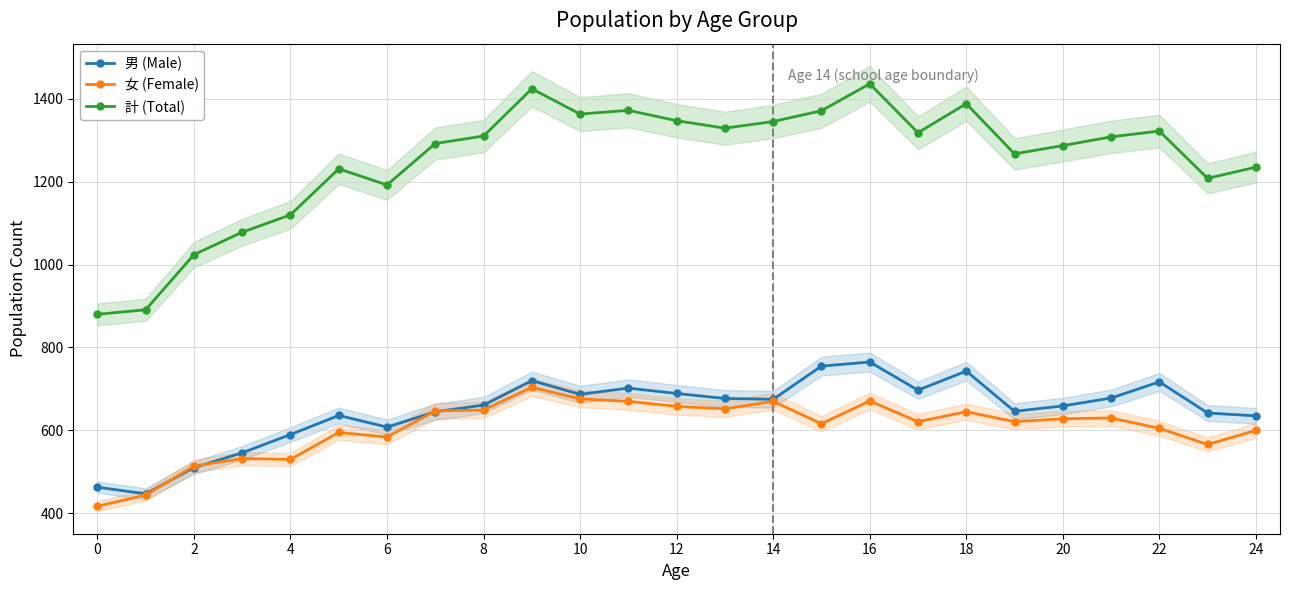

What is the value of the 計 (Total) point at the 16th from the left?

1371